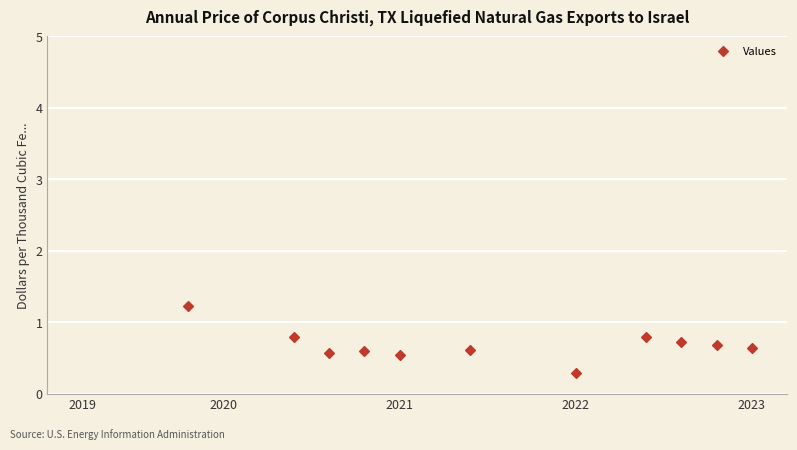

What Y value in the scatter plot is closest to 0?

0.3